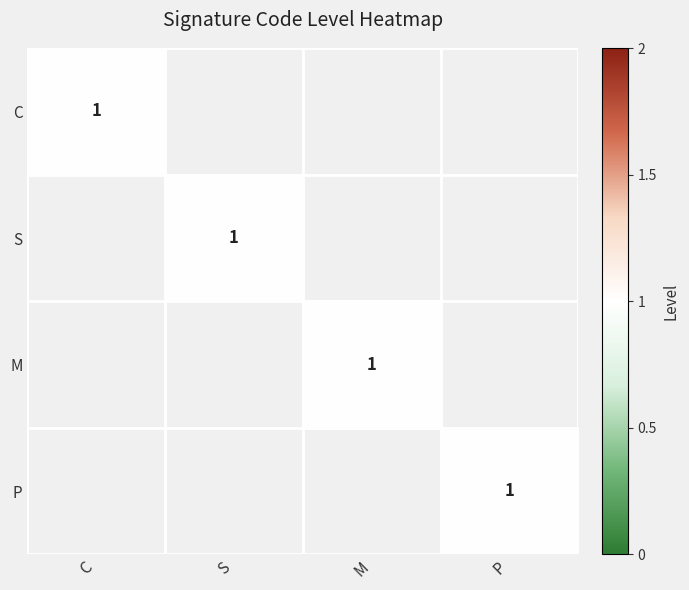

How many values in S are above zero?

1